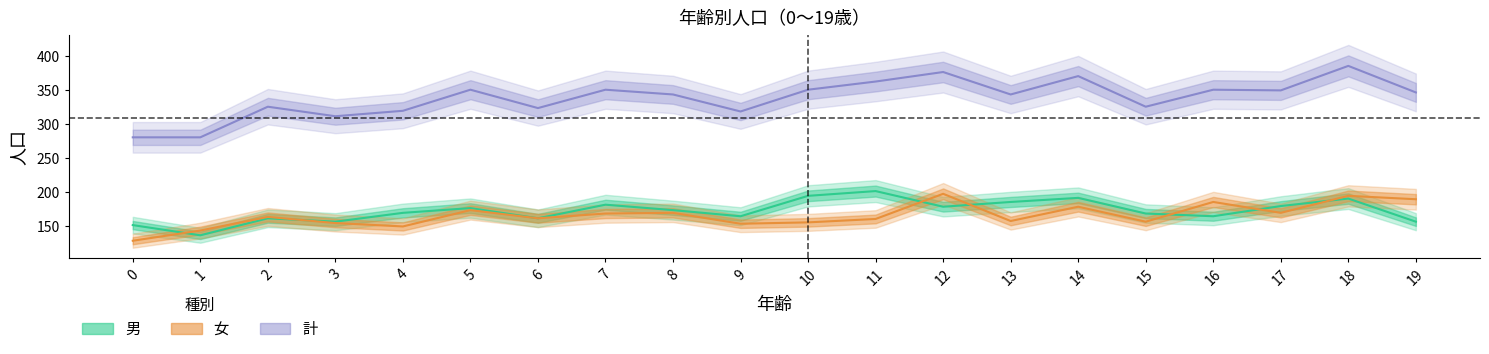

What is the value of the 計 point at the 8th from the left?

351